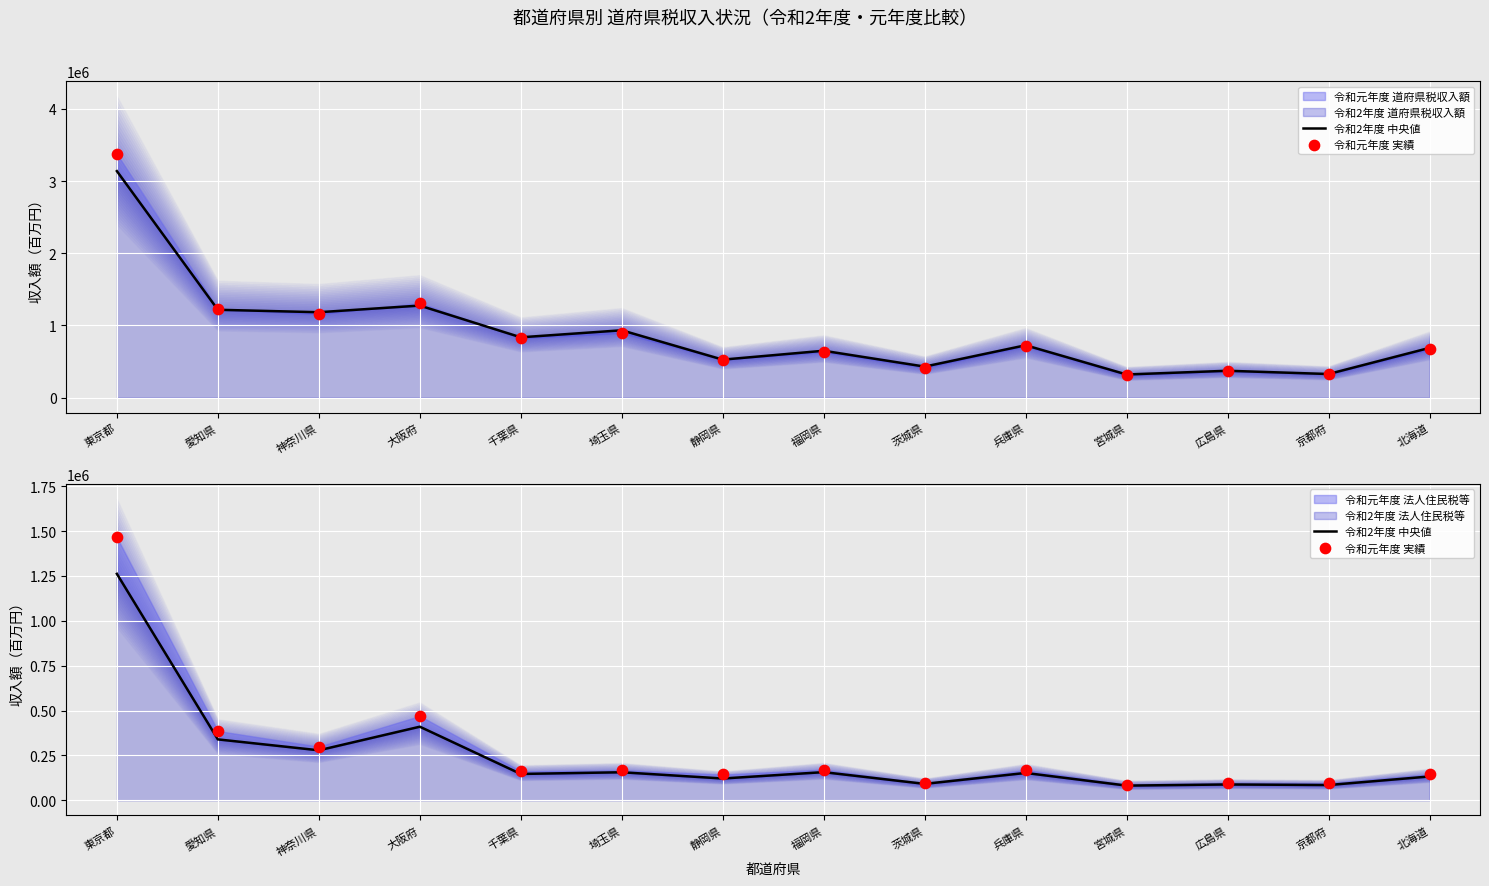

Which series has the largest total across all categories?

令和元年度 実績